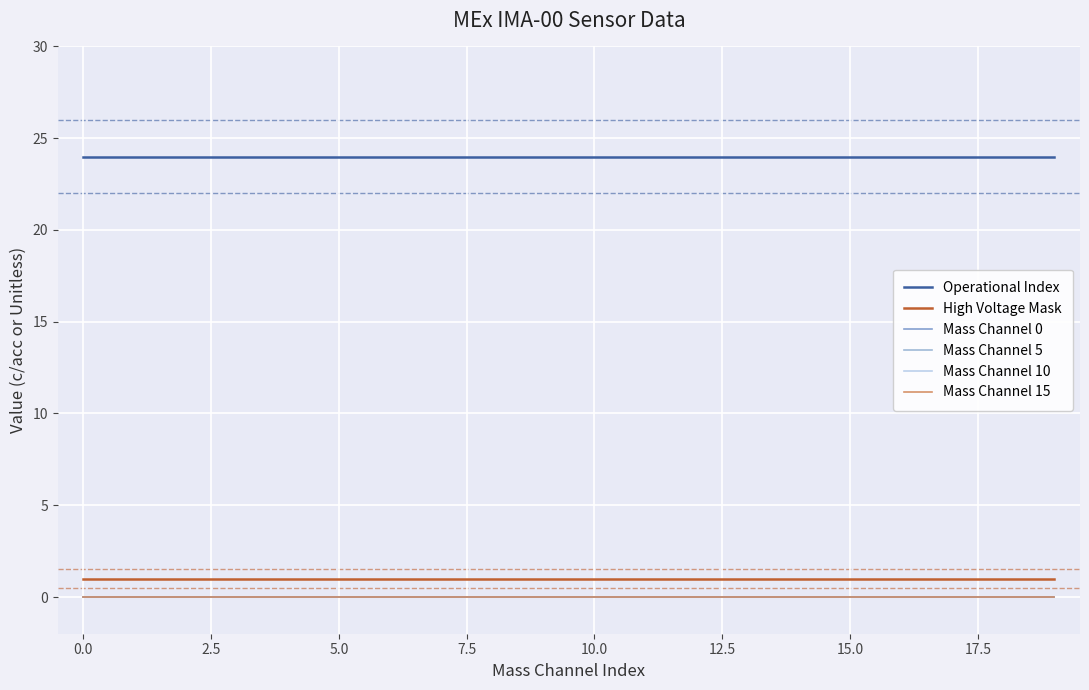

Is this an area chart (filled region under the line)?

No